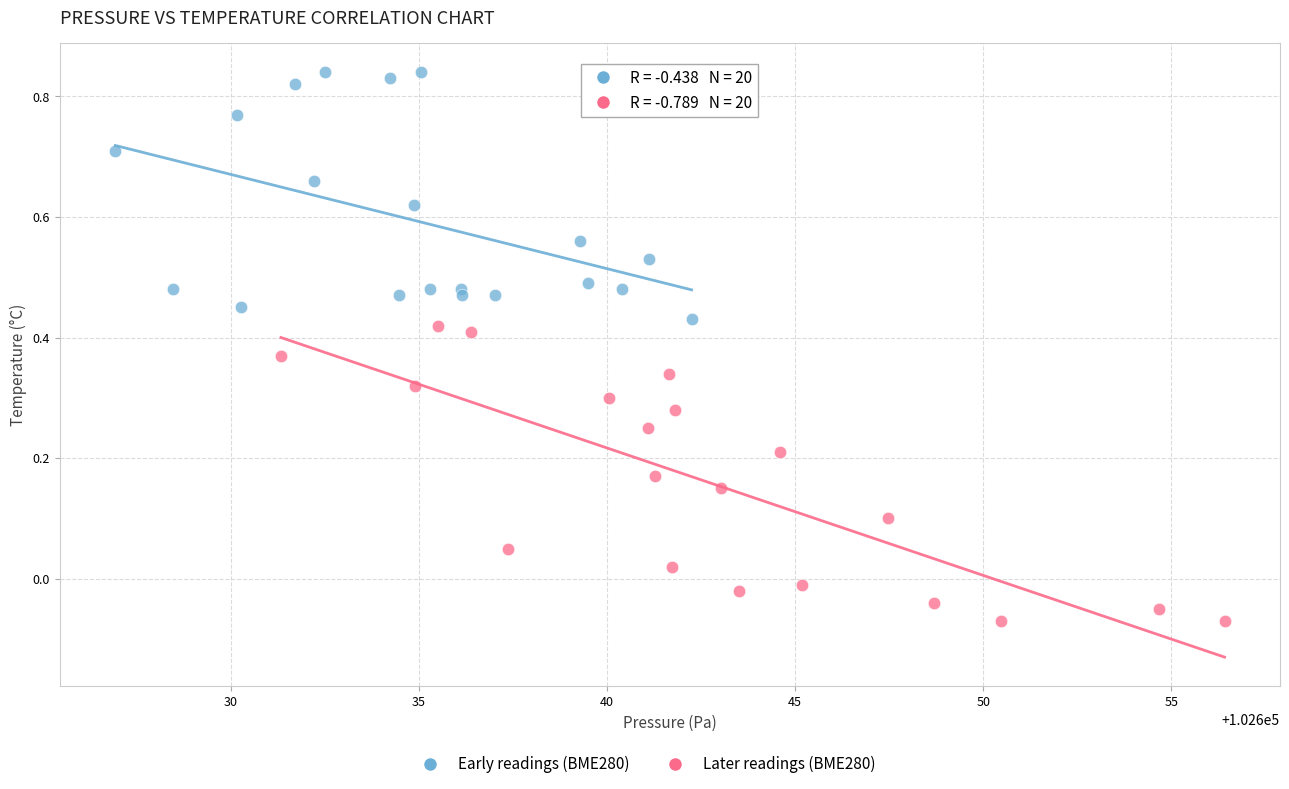

Which series reaches the minimum Y coordinate?

Later readings (BME280)